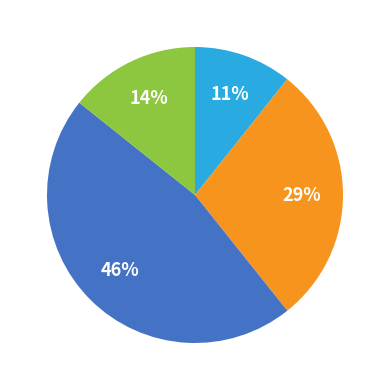

To the nearest percent, what is the average slice percentage?

25%